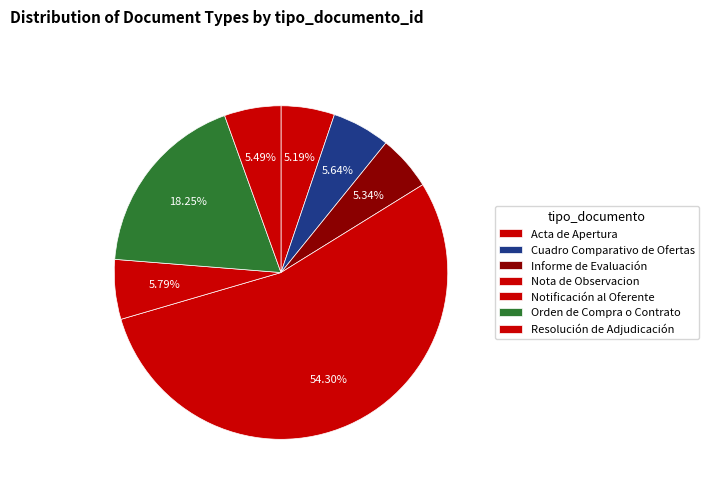

How many slices are in this pie chart?

7